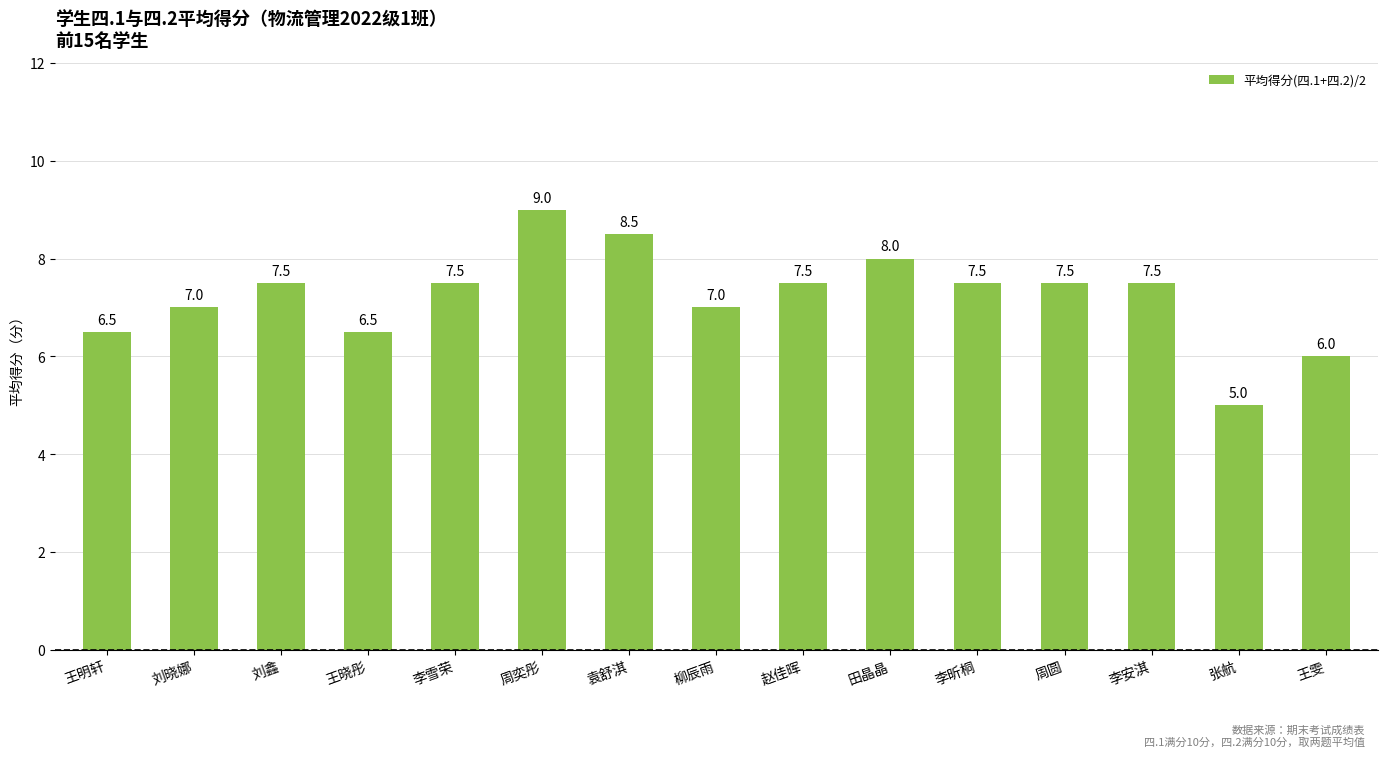

At which category does the chart reach its minimum across all series?

张航